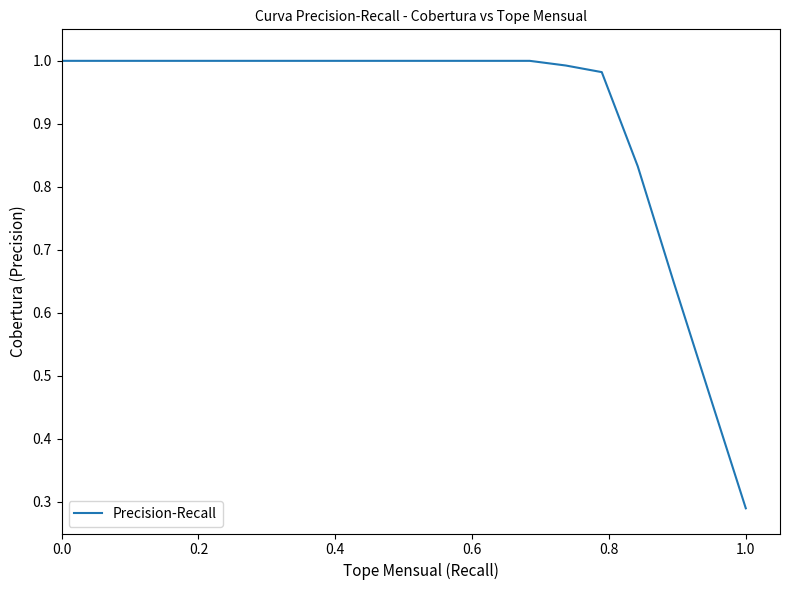

What is the difference between the maximum and minimum values?

0.7